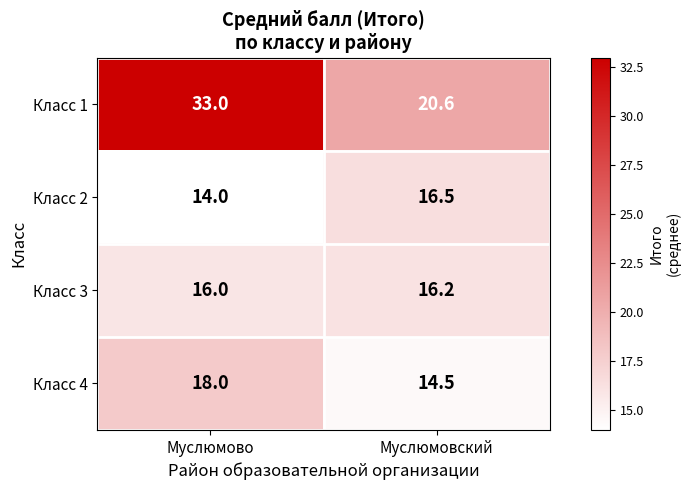

The value of Класс 1 at Муслюмовский is 20.6. True or false?

True